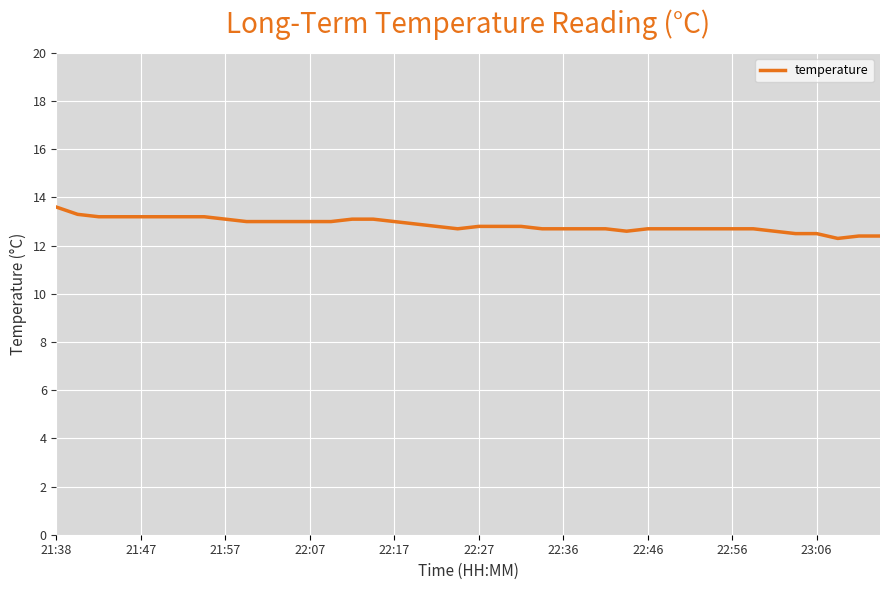

What is the maximum value shown in the chart?

13.6